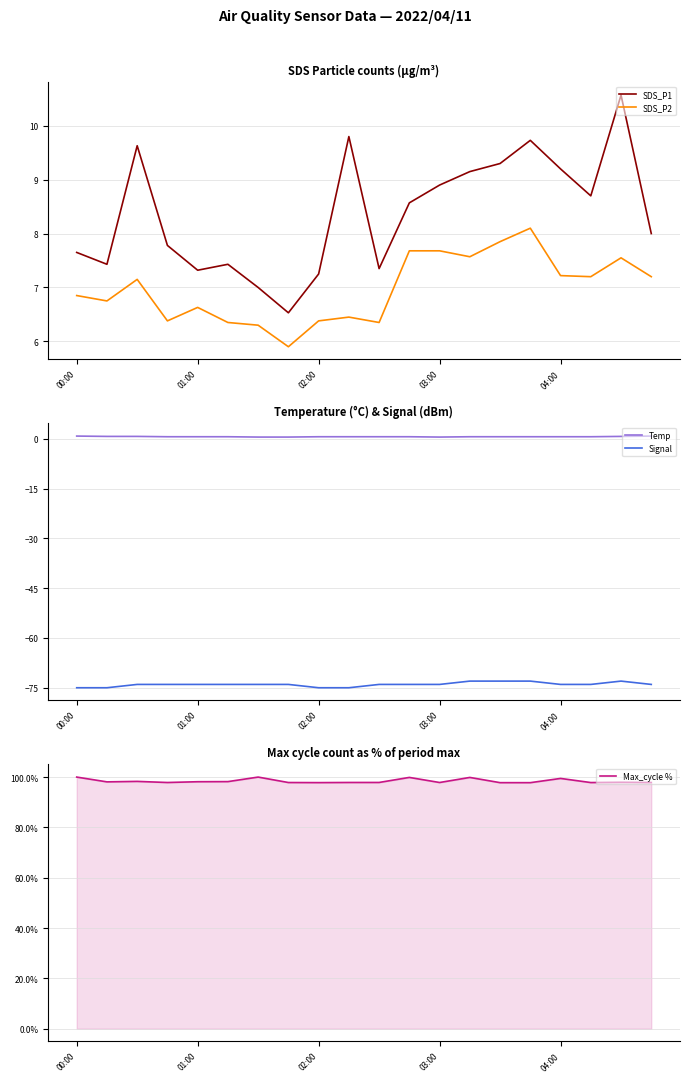

True or false: Signal and Temp intersect in this chart.

False